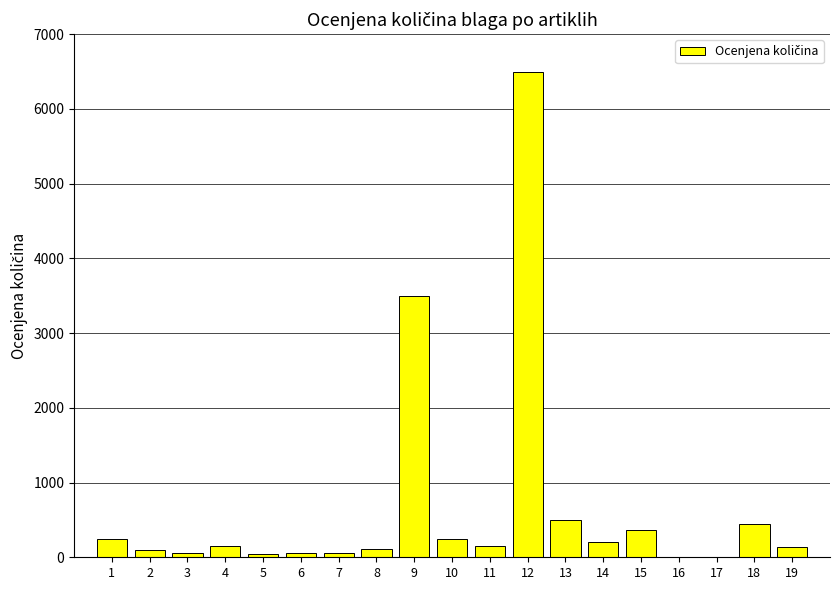

What is the change in value from 9 to 15?

-3130